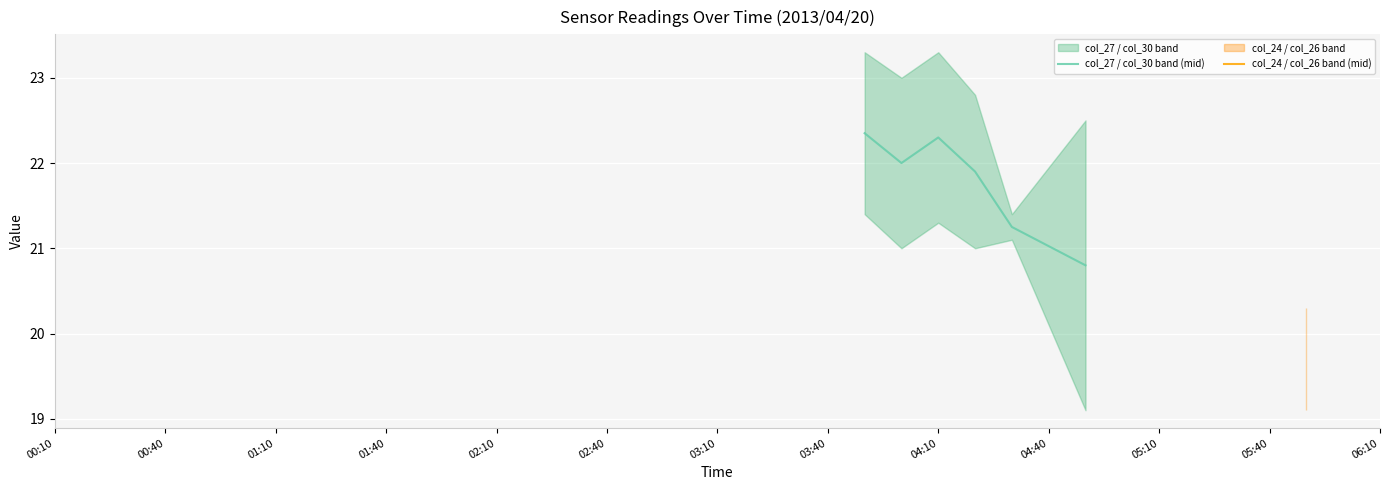

What is the difference between the maximum and minimum values?

1.6